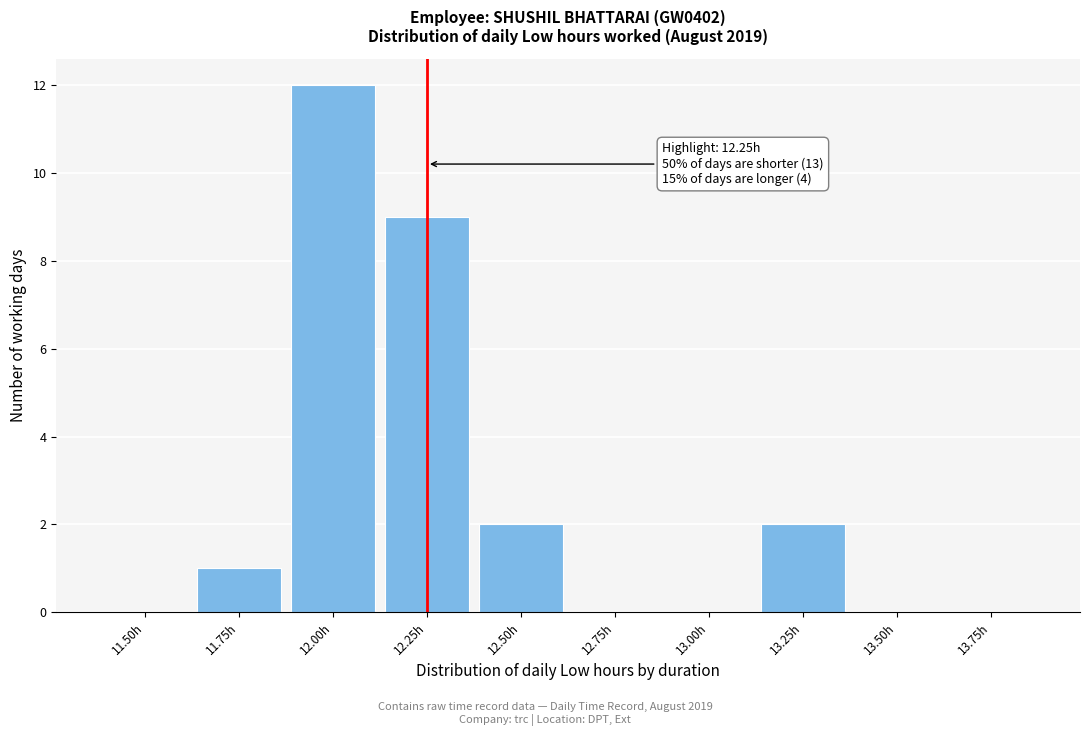

Reading left to right, transcribe all the data shown in this chart.

11.50h=0	11.75h=1	12.00h=12	12.25h=9	12.50h=2	12.75h=0	13.00h=0	13.25h=2	13.50h=0	13.75h=0